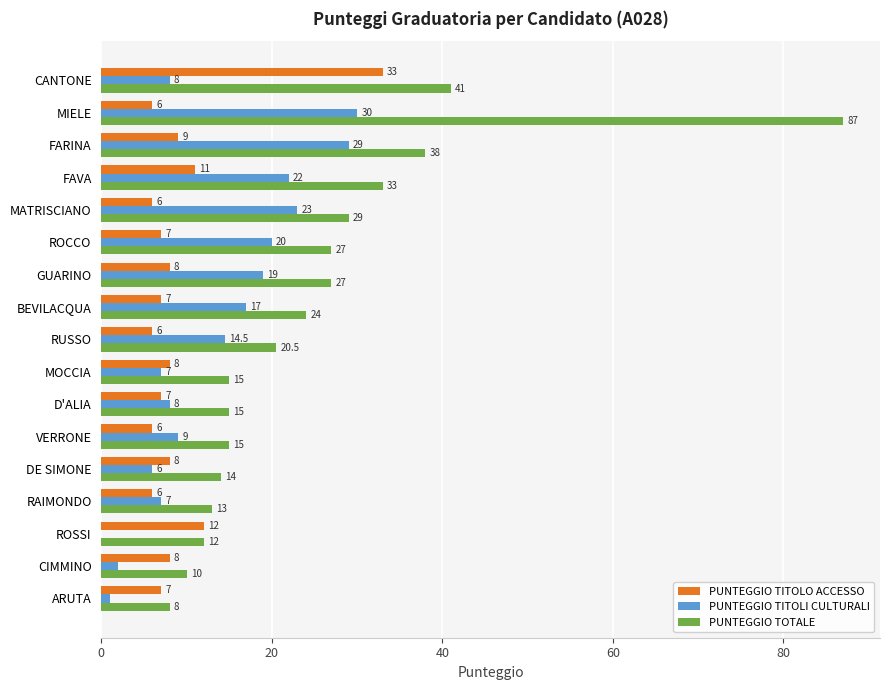

What is the sum of the PUNTEGGIO TOTALE values at CIMMINO and ROSSI?

22.0